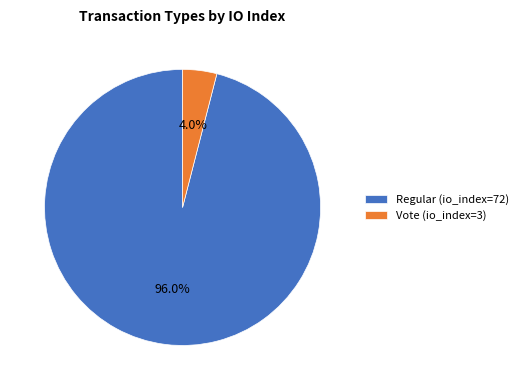

Which slice is the smallest?

Vote